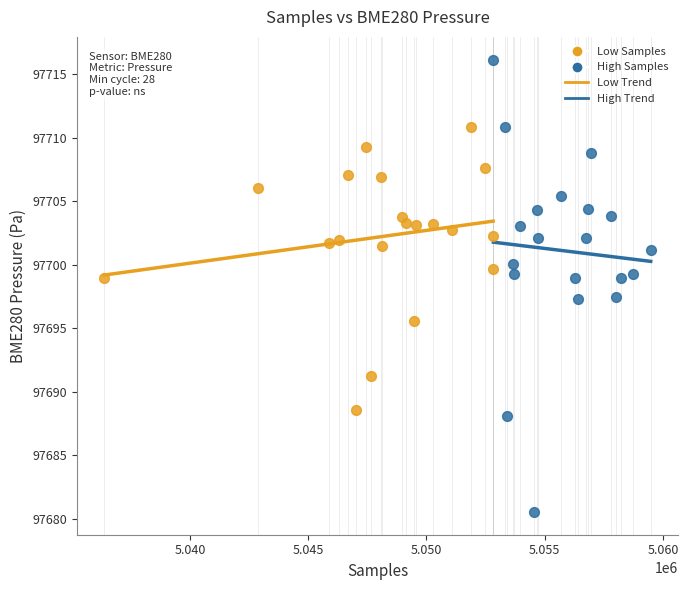

Which series has the widest spread of Y values?

High Samples